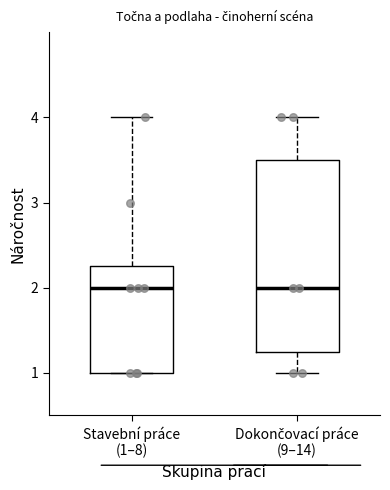

Where does the median line of the box for Stavební práce (1–8) sit on the y-axis? The values are not printed on the chart, so give them approximately, as read against the axis.

2.0